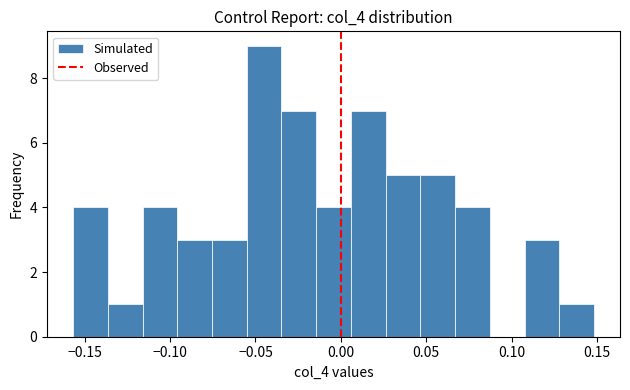

Reading left to right, list every bar in this chart as the range it spans on the x-axis followed by its height. Neither the bar edges nor the heights are printed on the chart, so give them approximately, as read against the axes.

-0.155 to -0.135: 4
-0.135 to -0.115: 1
-0.115 to -0.095: 4
-0.095 to -0.075: 3
-0.075 to -0.055: 3
-0.055 to -0.035: 9
-0.035 to -0.015: 7
-0.015 to 0.005: 4
0.005 to 0.025: 7
0.025 to 0.045: 5
0.045 to 0.065: 5
0.065 to 0.085: 4
0.085 to 0.110: 0
0.110 to 0.130: 3
0.130 to 0.150: 1